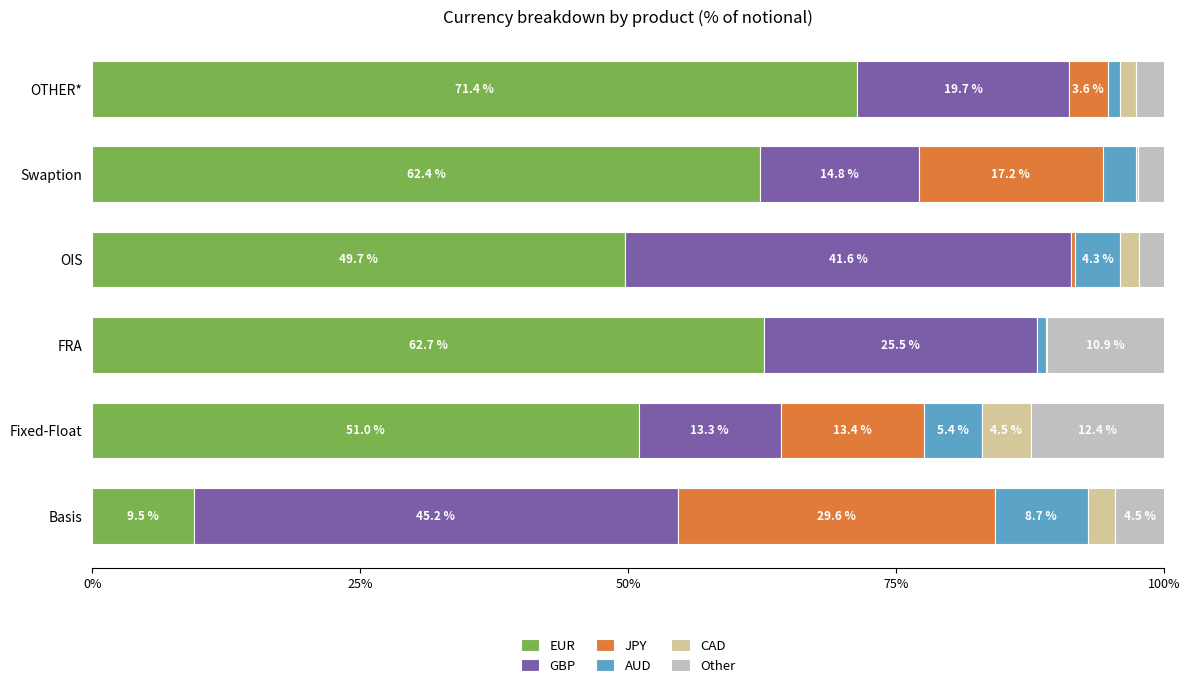

The value of EUR at Swaption is 62.4. True or false?

True